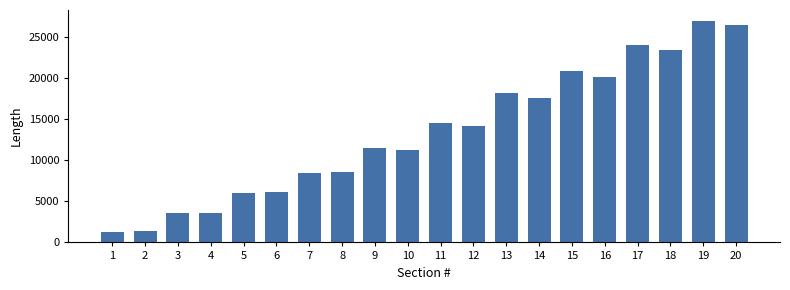

At which label does the data first exceed 14142?

11